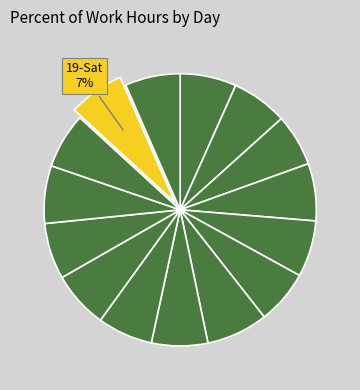

How many segments does this pie chart have?

15